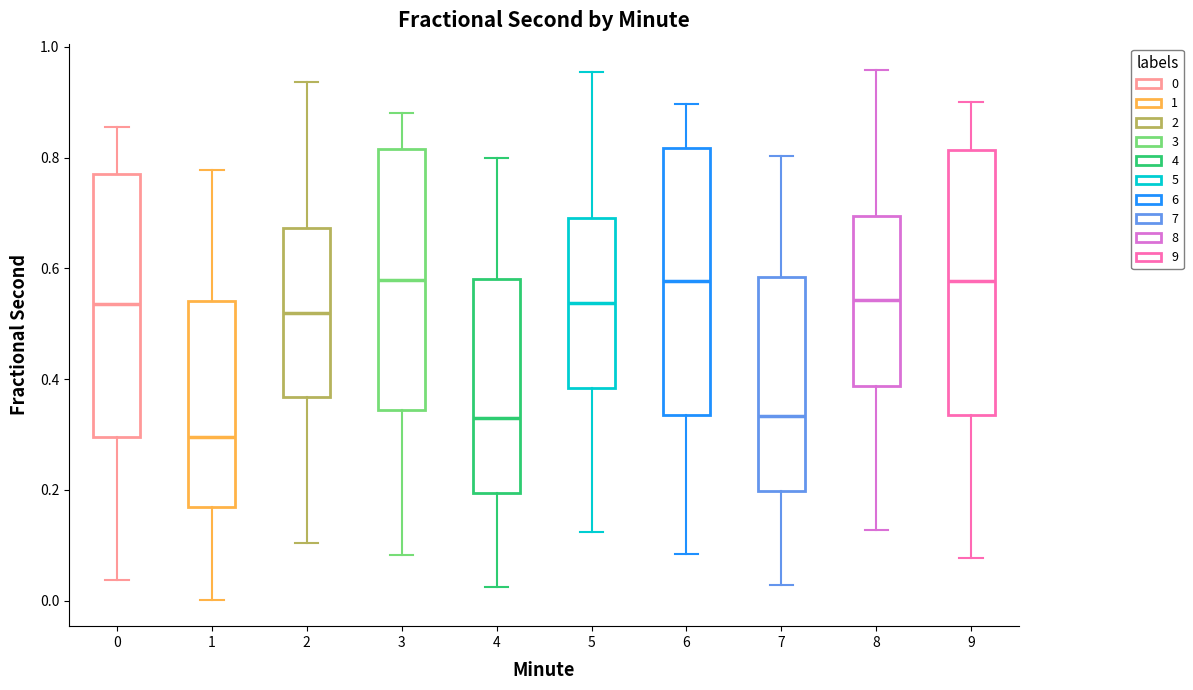

Which box's median line is the lowest?

1